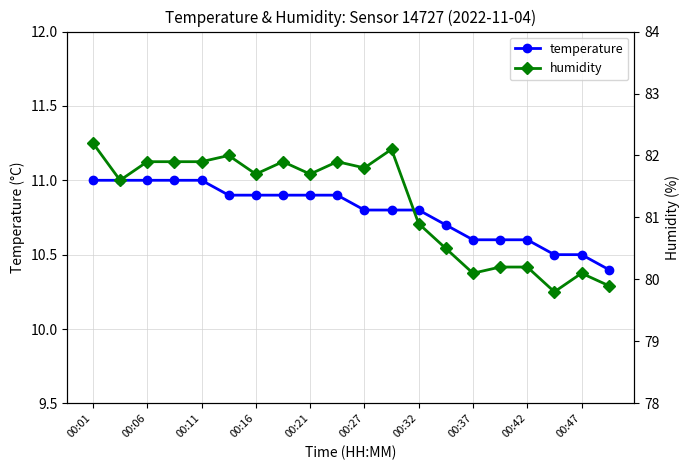

What value does the humidity series have at 00:01?

82.2